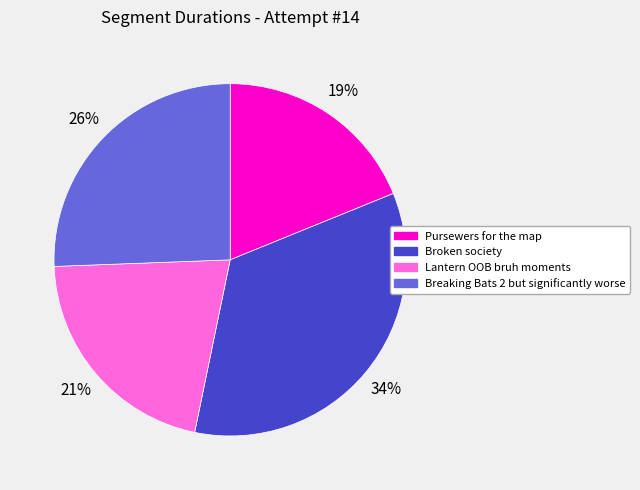

To the nearest percent, what is the average slice percentage?

25%